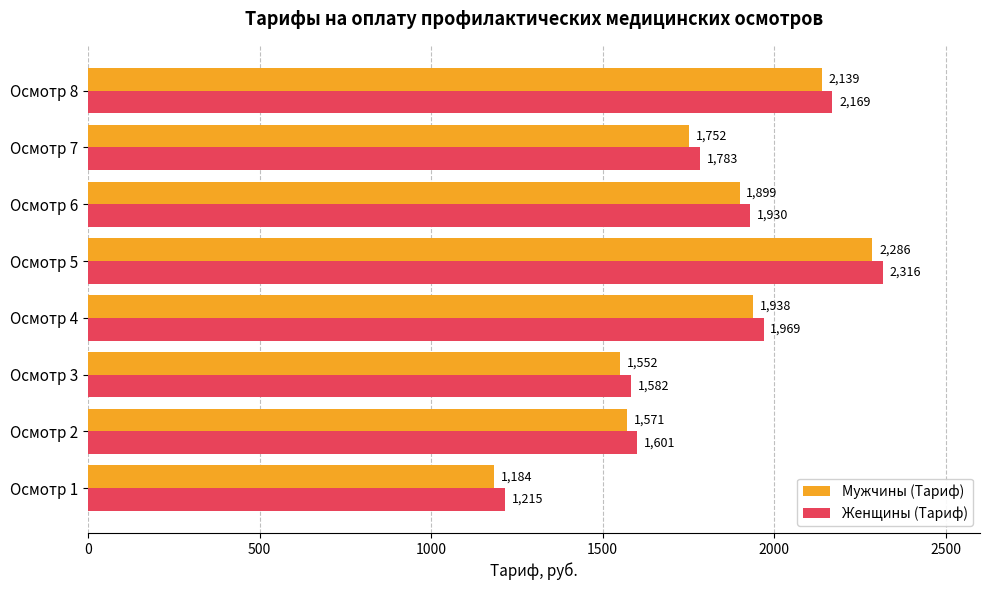

What is the sum of the Женщины (Тариф) values at Осмотр 6 and Осмотр 1?

3145